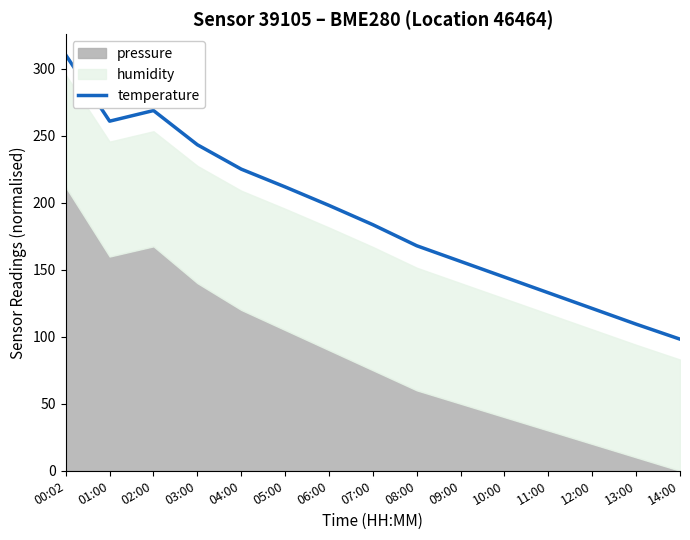

Is it true that the value at 00:02 is 310.3?

True